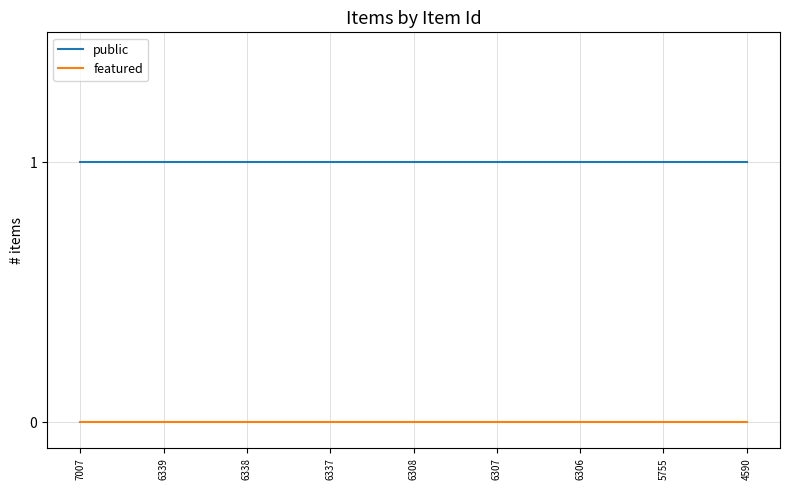

List the series in order of their peak value, highest first.

public, featured